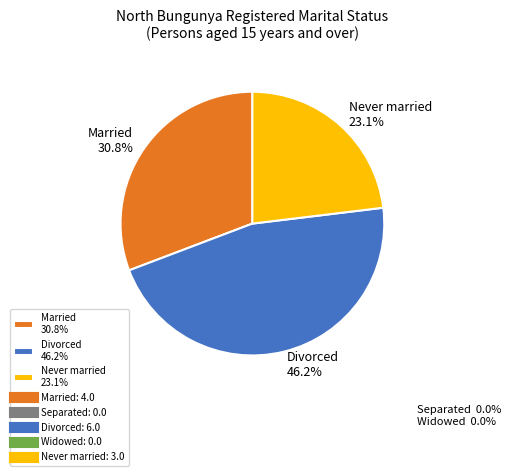

How many segments does this pie chart have?

3